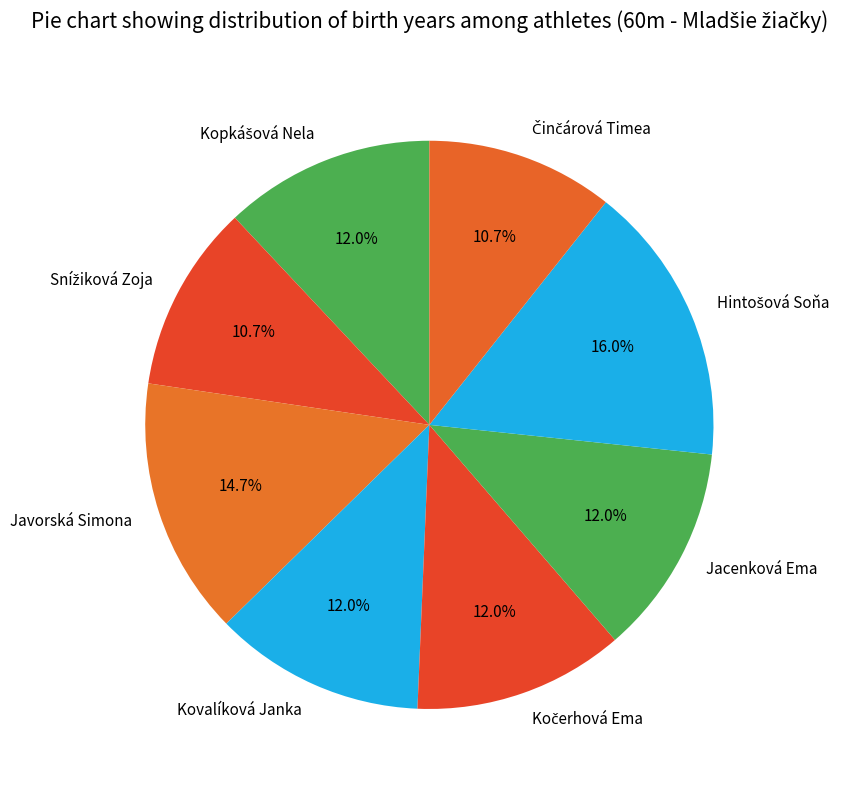

What portion of the pie excludes Jacenková Ema?

88.0%